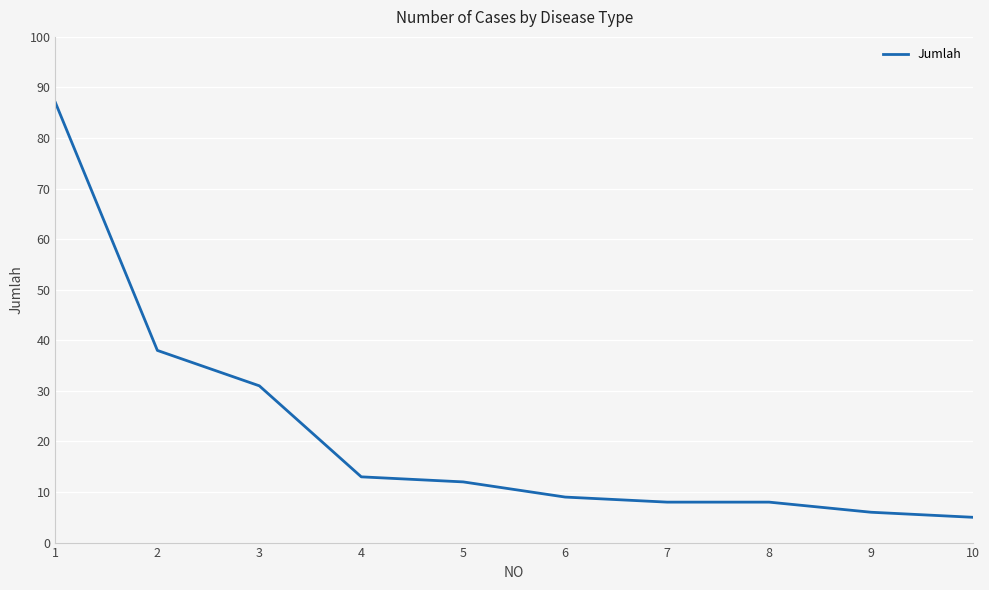

How many series are shown in this chart?

1